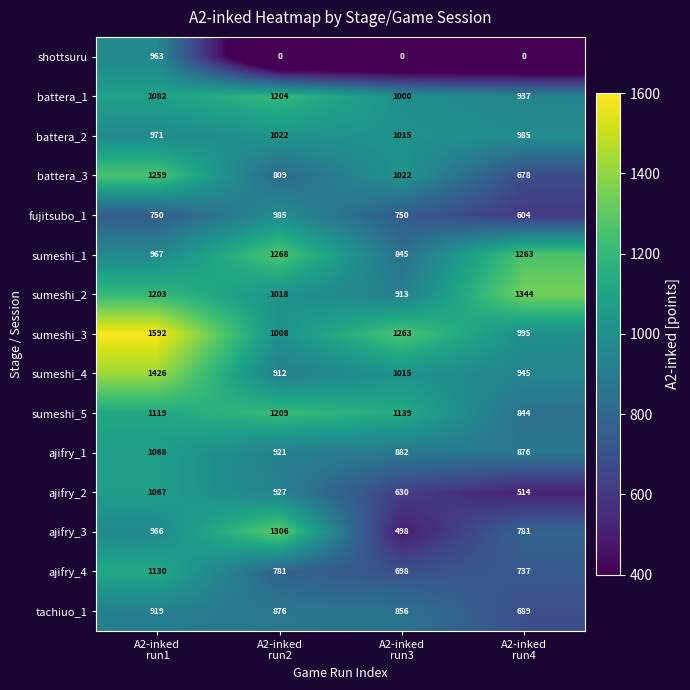

At which category is the sum across all series the highest?

A2-inked
run1